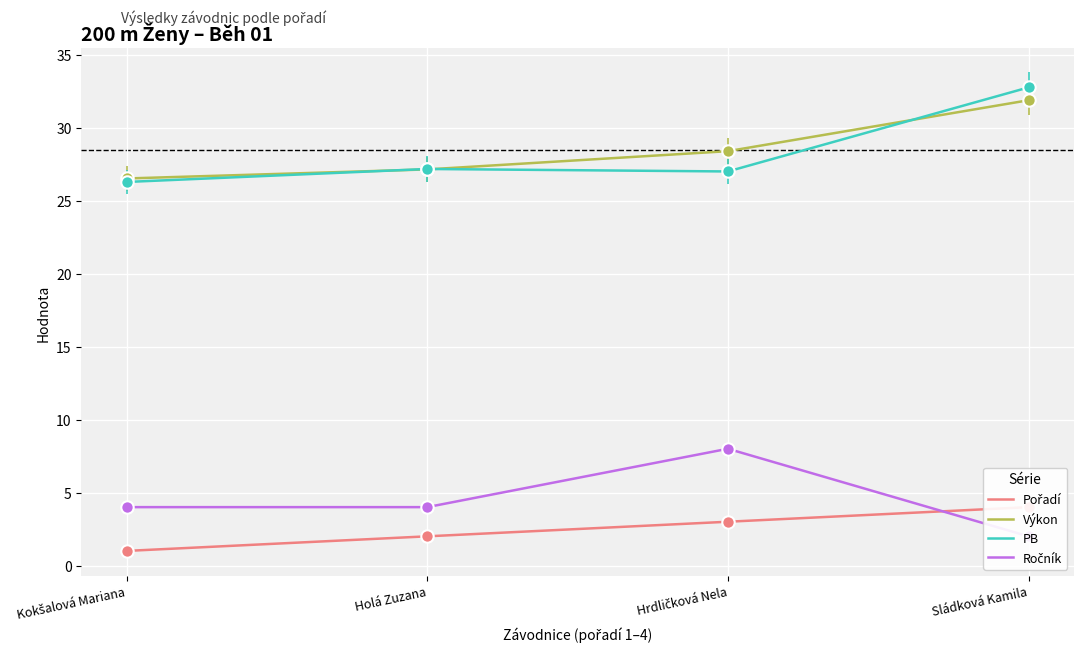

Which series has the largest total across all categories?

Výkon